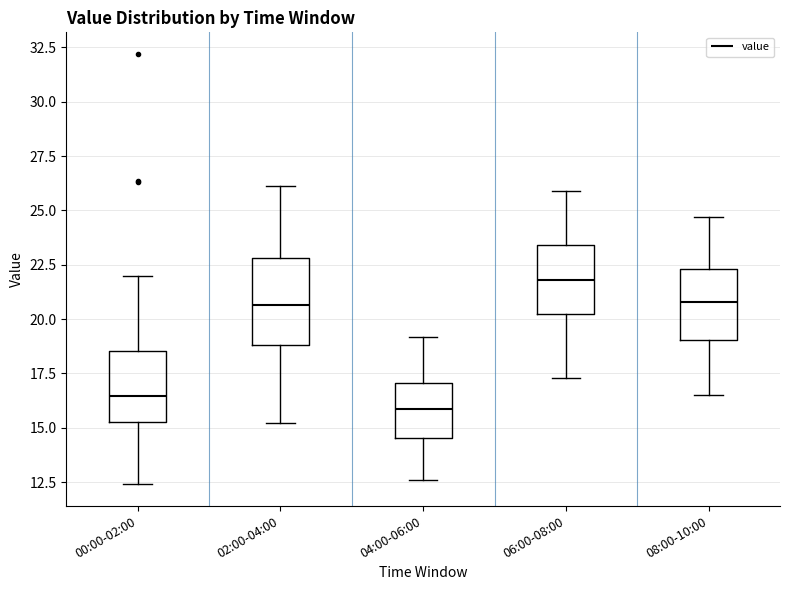

Where is the upper edge of the box for 04:00-06:00 on the y-axis? The values are not printed on the chart, so give them approximately, as read against the axis.

17.0